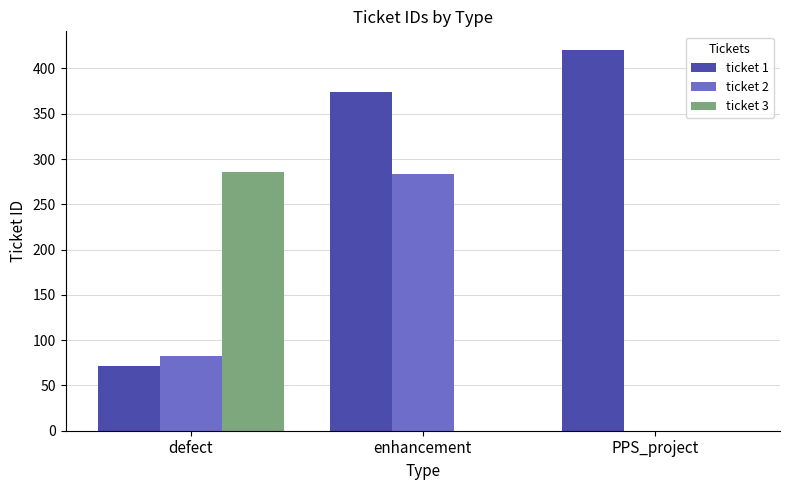

What is the difference between the ticket 2 values at PPS_project and enhancement?

284